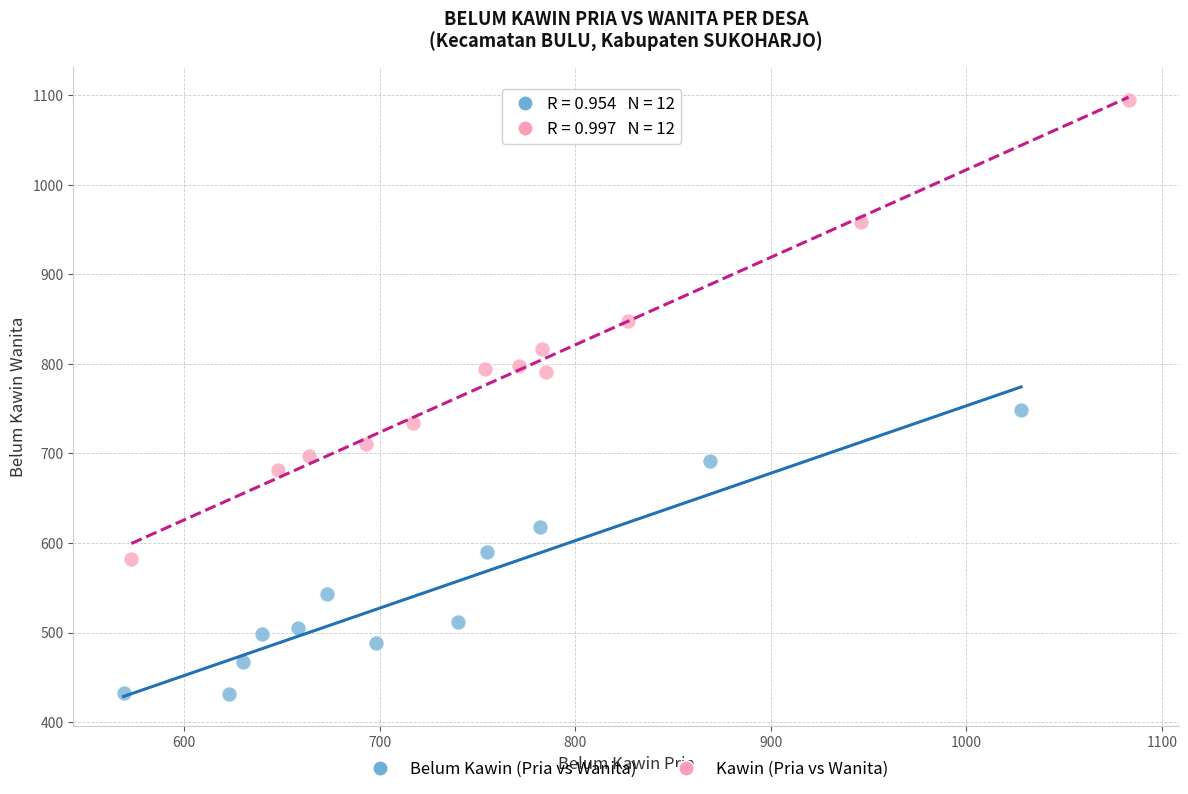

Which series has the widest spread of Y values?

Kawin (Pria vs Wanita)